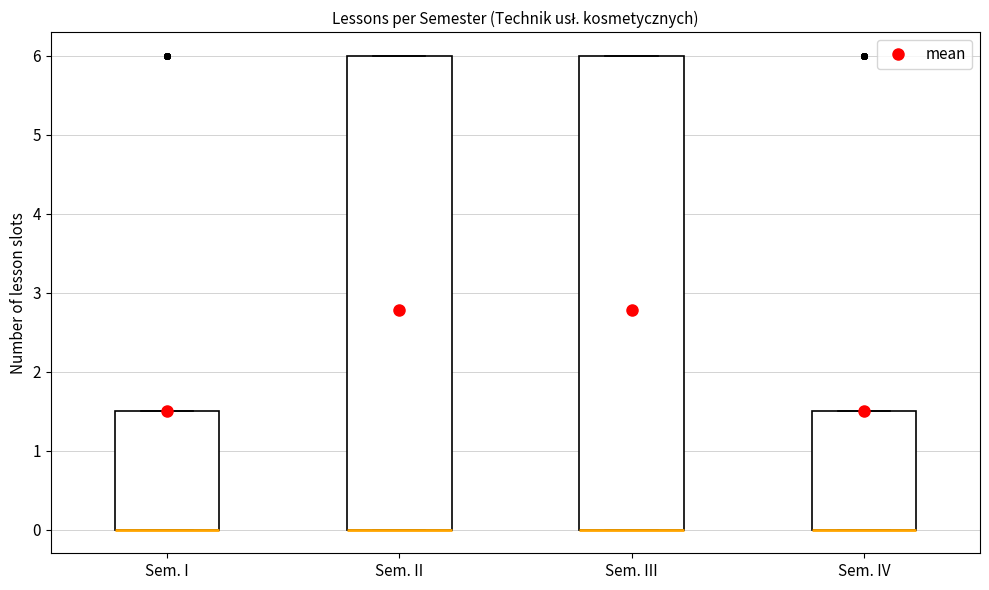

Reading left to right, read every box against the y-axis: the position of its median line, the range the box covers, and the ends of its whiskers. The values are not printed on the chart, so give them approximately, as read against the axis.

Sem. I: median 0.0 (drawn on the box's lower edge), box 0.0 to 1.5, whiskers 0.0 to 1.5
Sem. II: median 0.0 (drawn on the box's lower edge), box 0.0 to 6.0, whiskers 0.0 to 6.0
Sem. III: median 0.0 (drawn on the box's lower edge), box 0.0 to 6.0, whiskers 0.0 to 6.0
Sem. IV: median 0.0 (drawn on the box's lower edge), box 0.0 to 1.5, whiskers 0.0 to 1.5